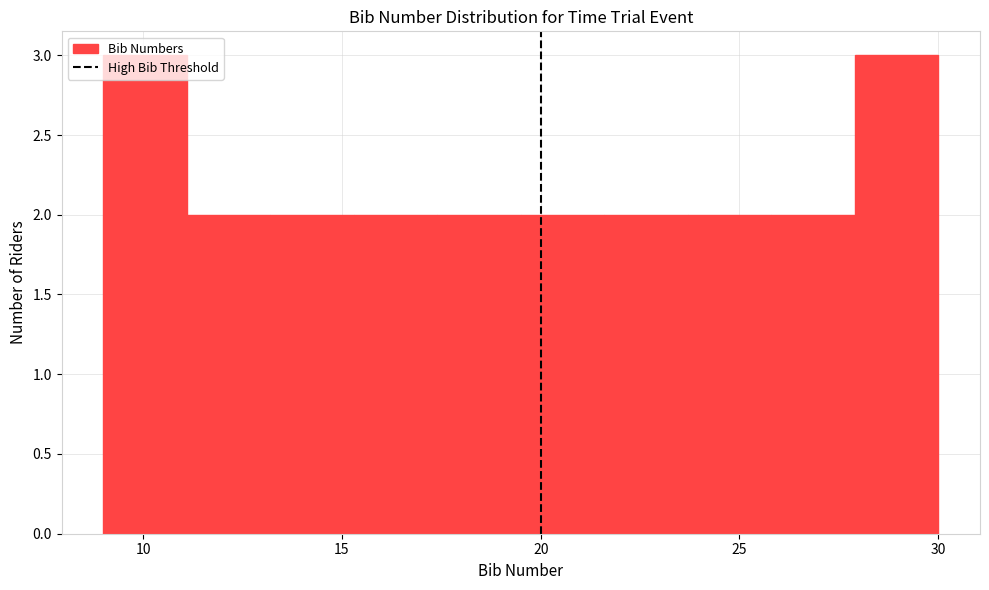

Reading left to right, transcribe this chart: for each bar, give the range it covers on the x-axis and its height. Neither the bar edges nor the heights are printed on the chart, so give them approximately, as read against the axes.

9.0 to 11.1: 3
11.1 to 13.2: 2
13.2 to 15.3: 2
15.3 to 17.4: 2
17.4 to 19.5: 2
19.5 to 21.6: 2
21.6 to 23.7: 2
23.7 to 25.8: 2
25.8 to 27.9: 2
27.9 to 30.0: 3